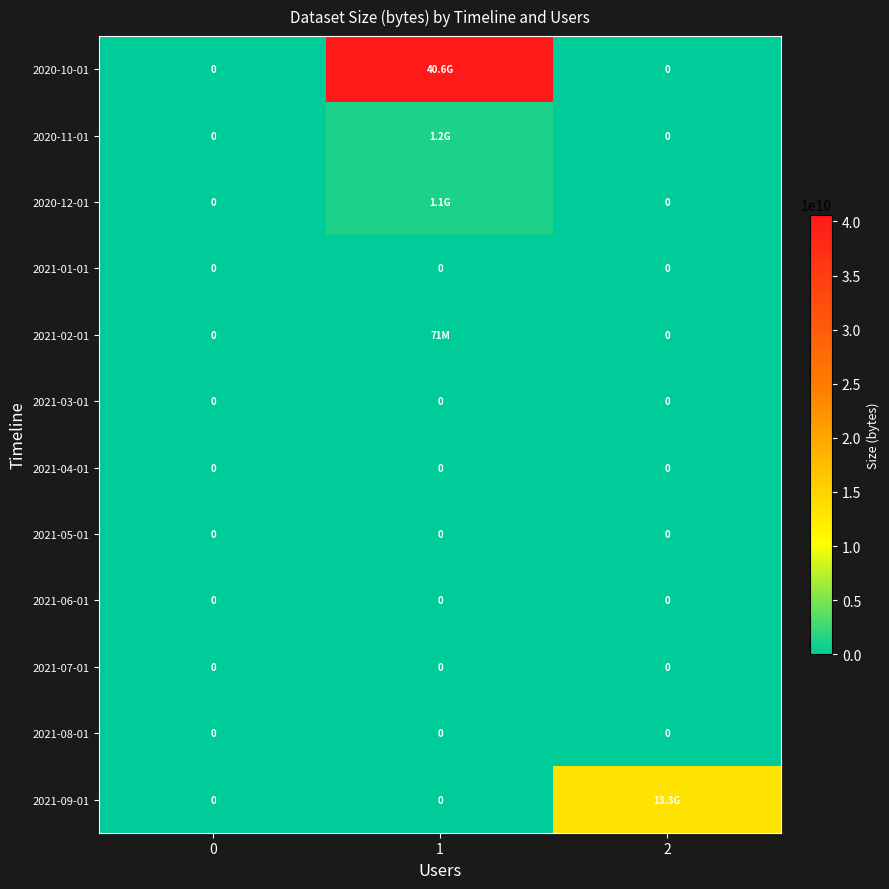

How many data points does each series have?

3